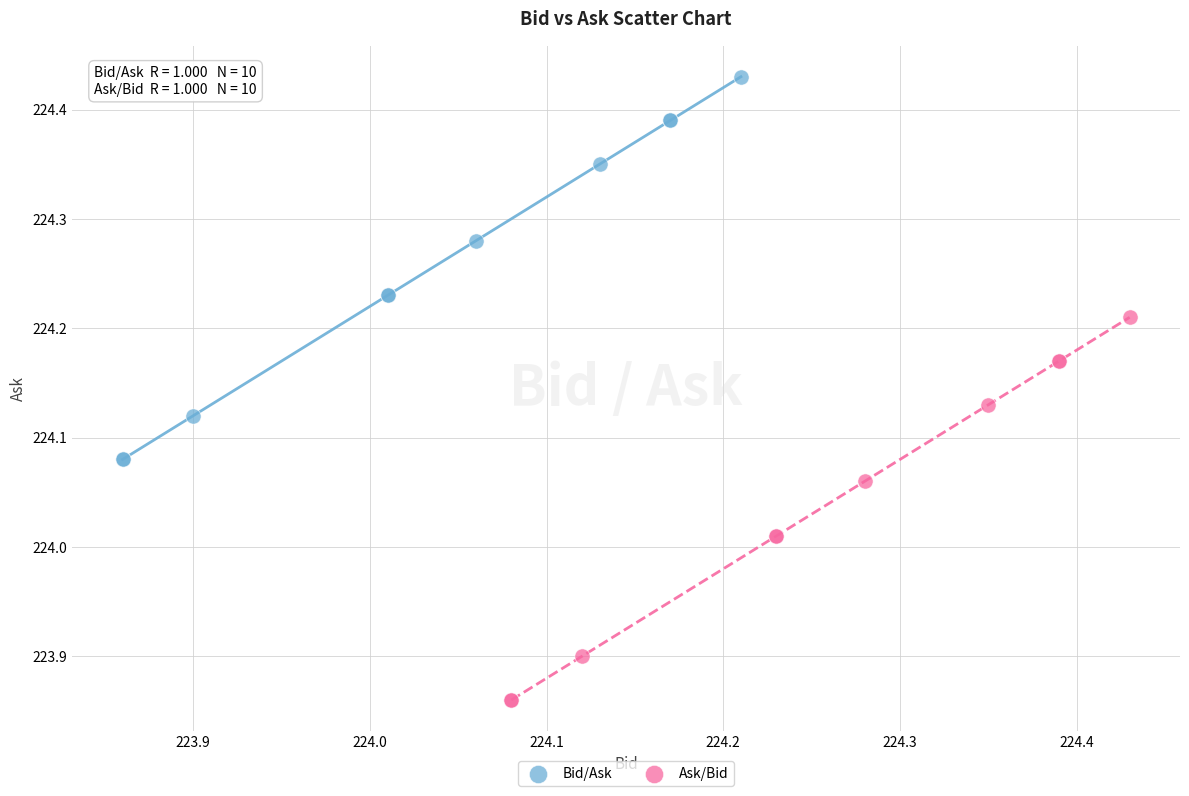

Which series contains the highest Y value?

Bid/Ask